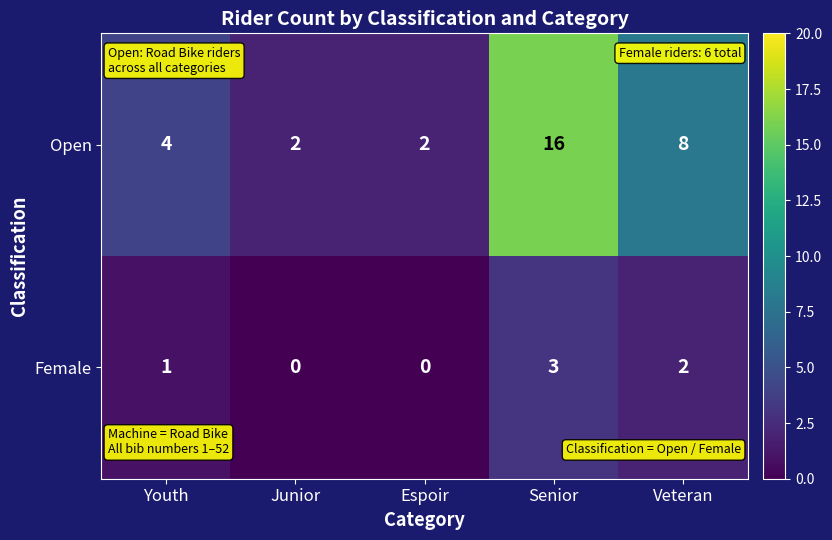

Rank the series by their average value, from lowest to highest.

Female, Open